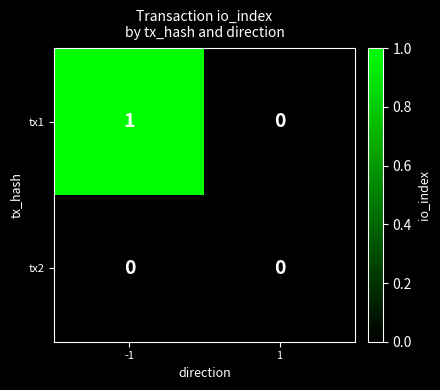

Which series has the largest total across all categories?

tx1